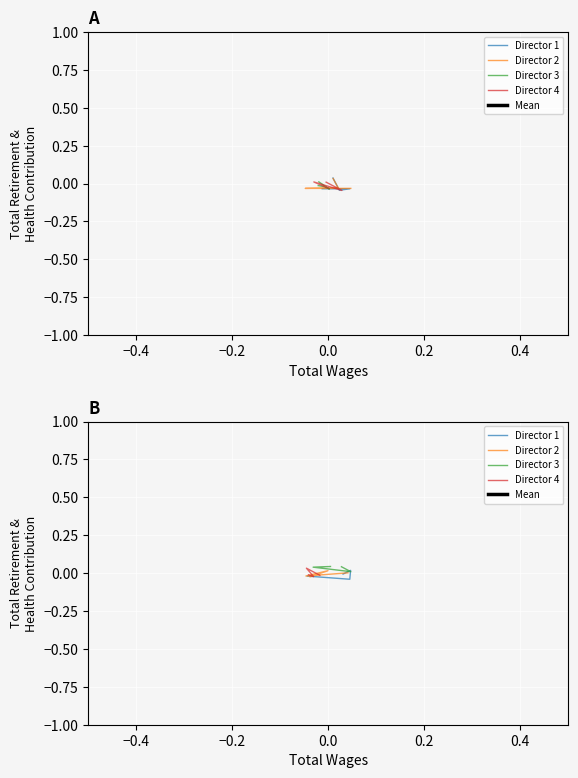

Which series has the largest range (max minus min)?

Director 1